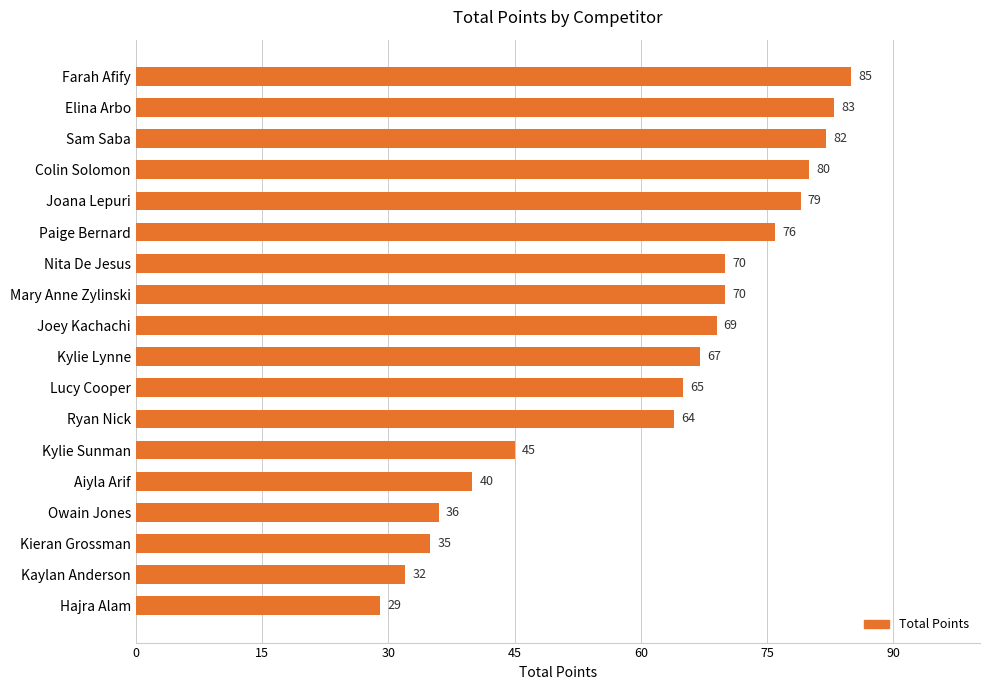

Does the chart contain any negative values?

No